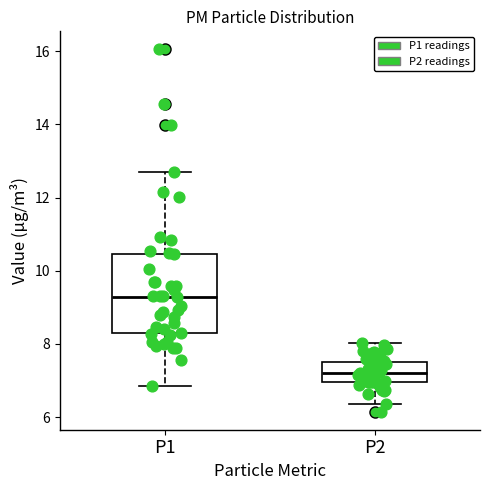

Where is the upper edge of the box for P2 on the y-axis? The values are not printed on the chart, so give them approximately, as read against the axis.

7.6